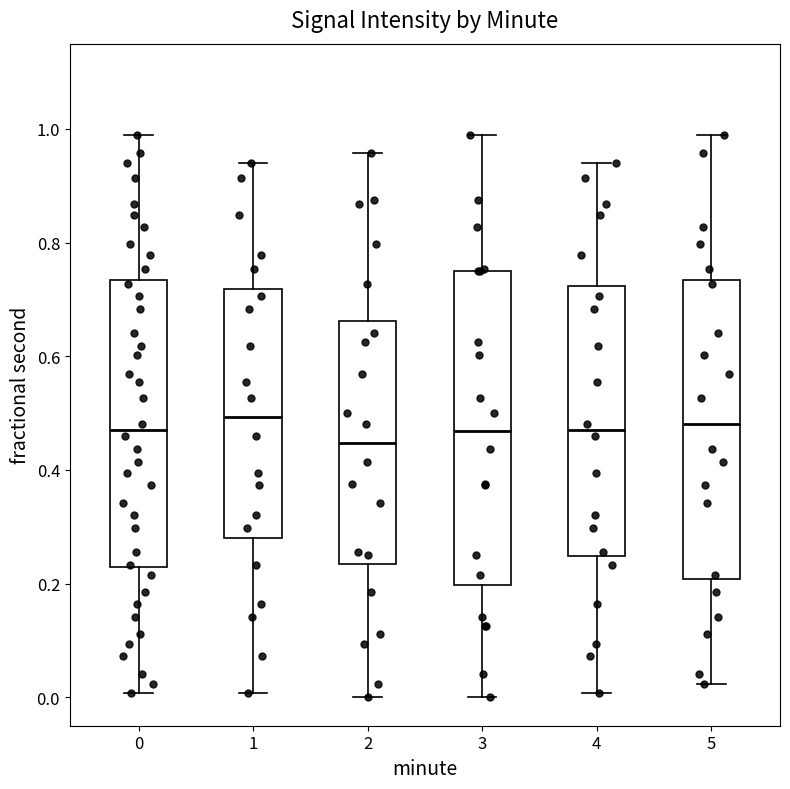

Where does the lower whisker of the box at x = 4 end on the y-axis? The values are not printed on the chart, so give them approximately, as read against the axis.

0.00